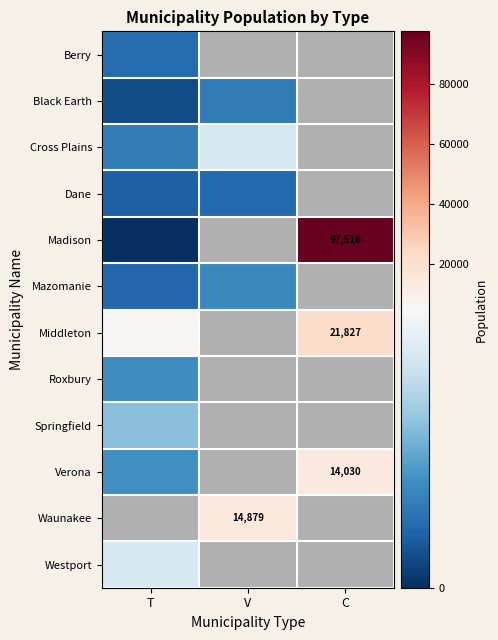

Is the value of Verona at C greater than the value of Middleton at C?

No